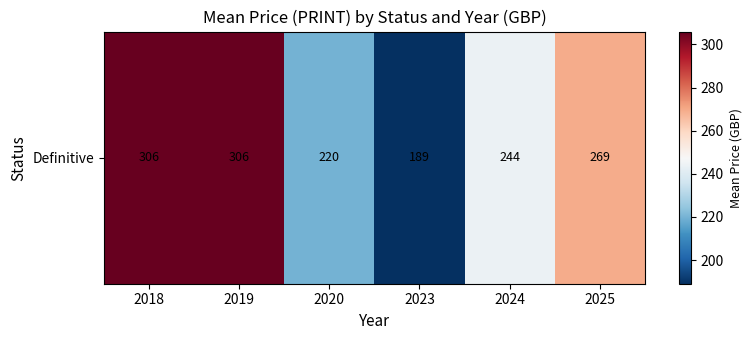

Reading left to right, list all the values displayed in this chart.

2018=306.0	2019=306.0	2020=220.0	2023=189.0	2024=244.0	2025=269.2